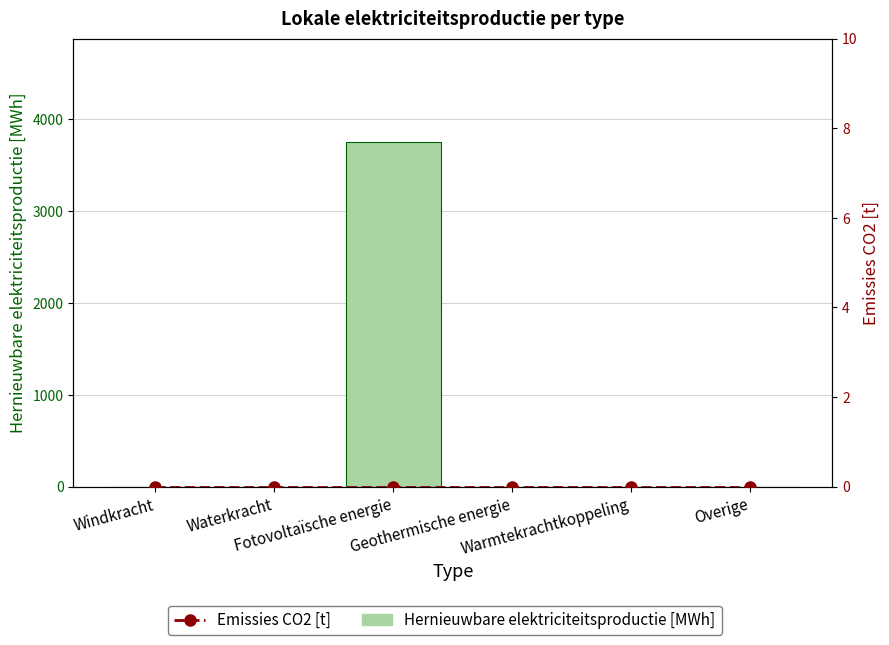

Reading left to right, what are all the values shown in this chart?

Hernieuwbare elektriciteitsproductie [MWh]: Windkracht=0.0	Waterkracht=0.0	Fotovoltaïsche energie=3753.7	Geothermische energie=0.0	Warmtekrachtkoppeling=0.0	Overige=0.0
Emissies CO2 [t]: Windkracht=0.0	Waterkracht=0.0	Fotovoltaïsche energie=0.0	Geothermische energie=0.0	Warmtekrachtkoppeling=0.0	Overige=0.0